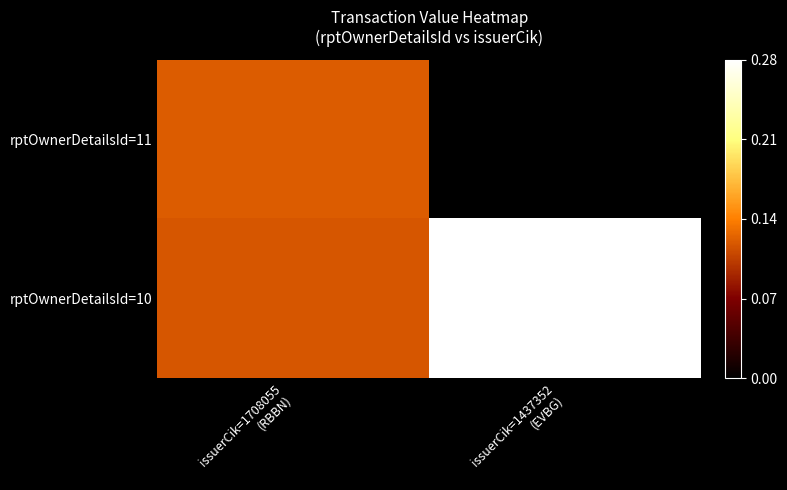

Between issuerCik=1708055 (RBBN) and issuerCik=1437352 (EVBG), which series saw the biggest shift?

rptOwnerDetailsId=10